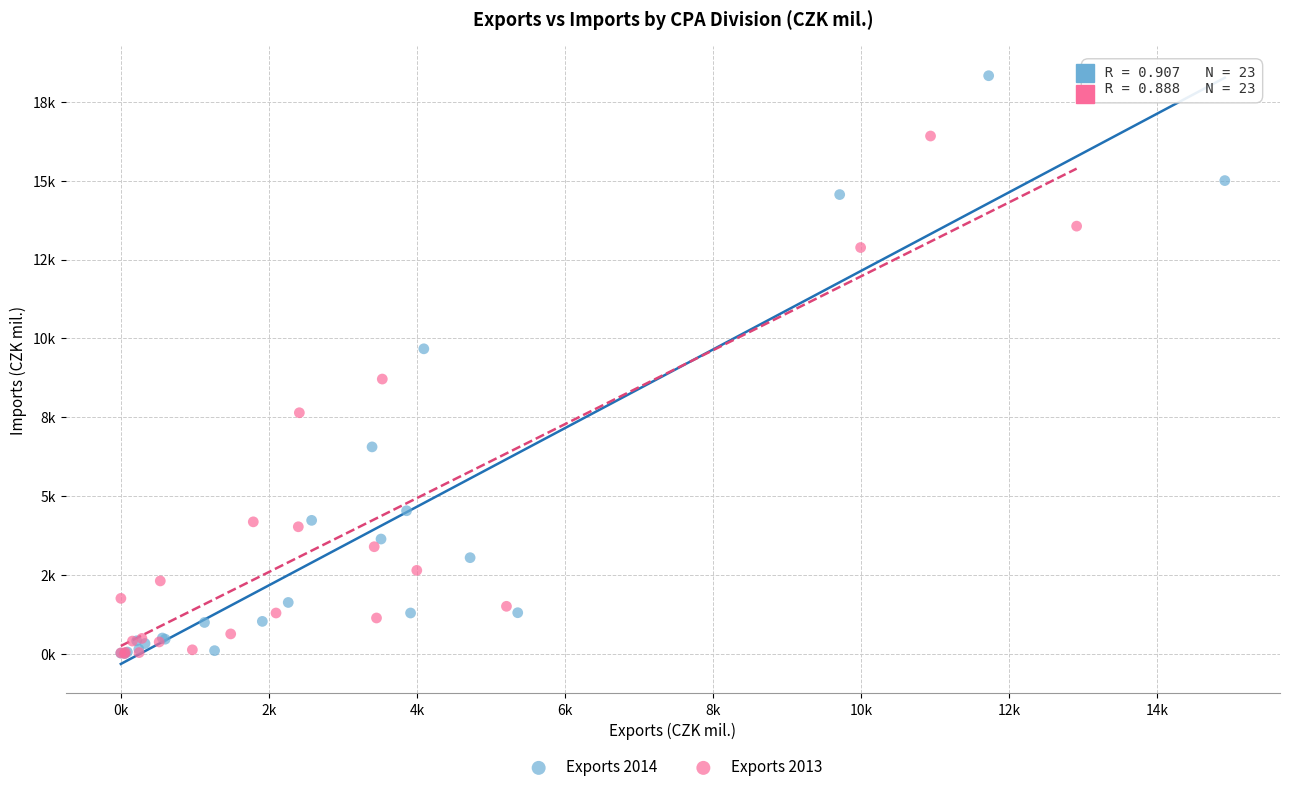

What are all the series names shown in the legend?

Exports 2014, Exports 2013